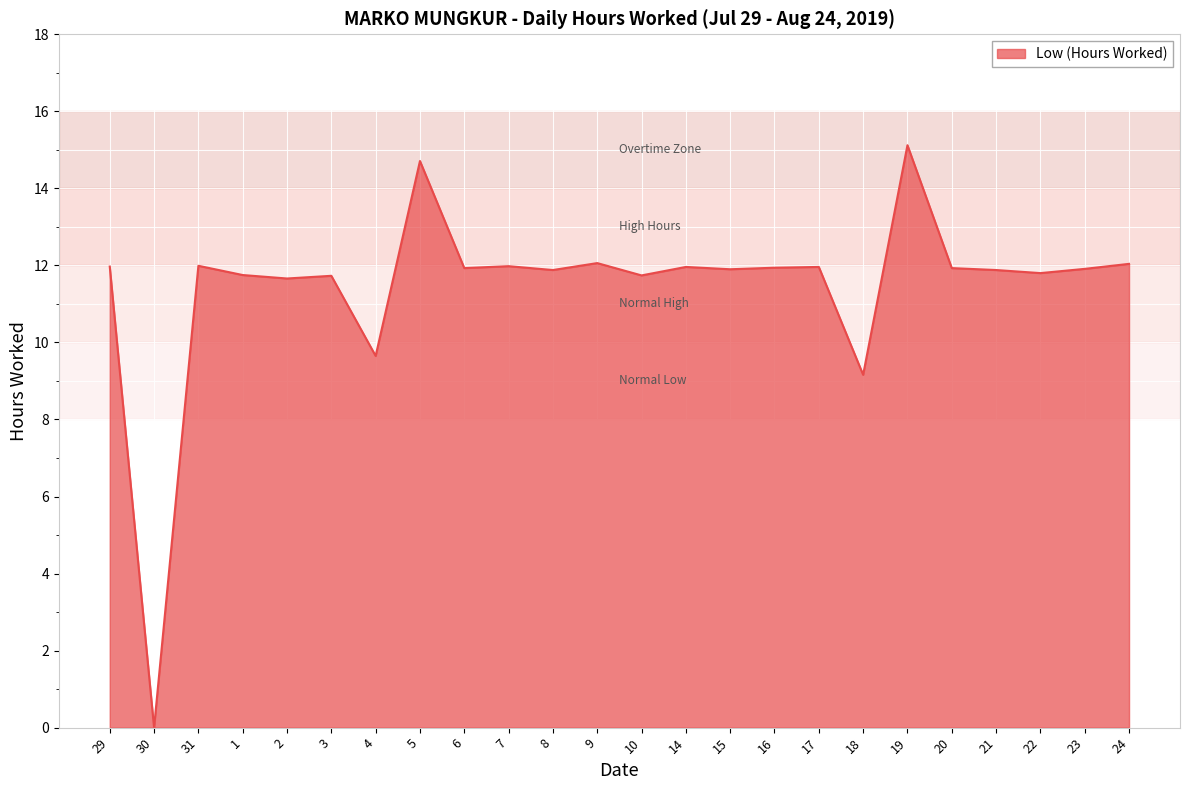

Which category has the highest value across all series?

19